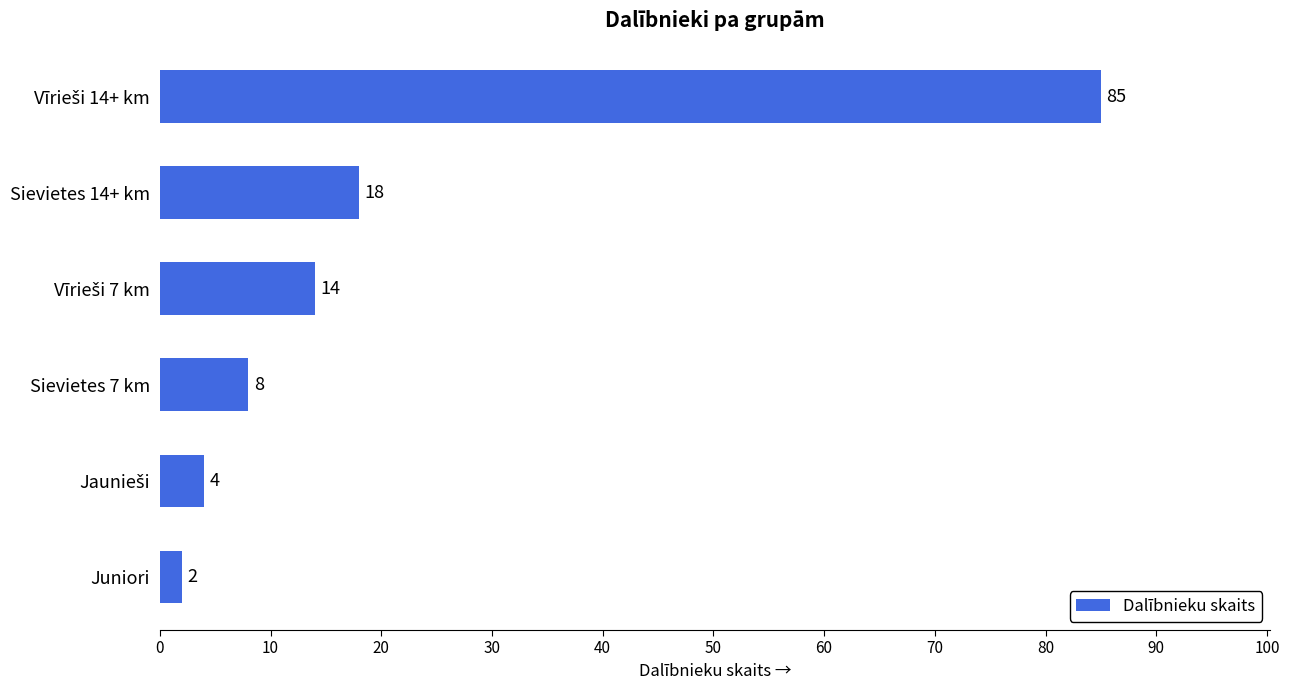

How many distinct data groups are displayed?

1